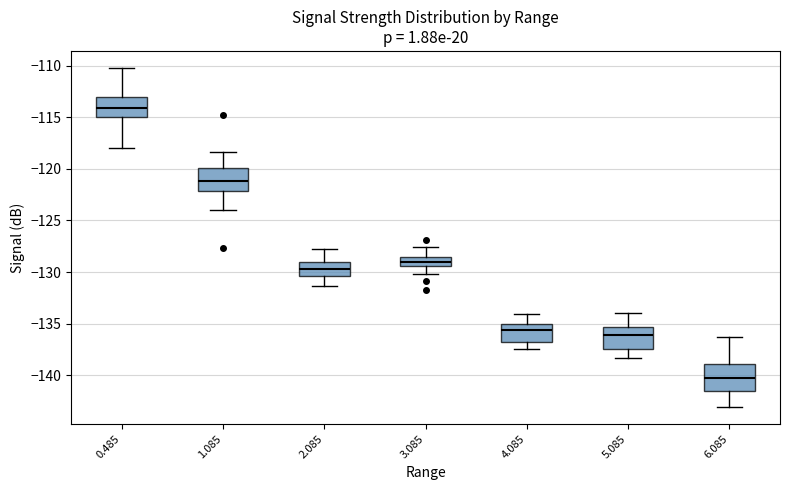

Reading left to right, transcribe this box plot: for each box, give where its median line is, the range the box spans, and where its two whiskers end, as read against the y-axis. The values are not printed on the chart, so give them approximately, as read against the axis.

0.485: median -114.0, box -115.0 to -113.0, whiskers -118.0 to -110.0
1.085: median -121.0, box -122.0 to -120.0, whiskers -124.0 to -118.5
2.085: median -129.5, box -130.5 to -129.0, whiskers -131.5 to -128.0
3.085: median -129.0, box -129.5 to -128.5, whiskers -130.0 to -127.5
4.085: median -135.5, box -136.5 to -135.0, whiskers -137.5 to -134.0
5.085: median -136.0, box -137.5 to -135.5, whiskers -138.5 to -134.0
6.085: median -140.5, box -141.5 to -139.0, whiskers -143.0 to -136.5